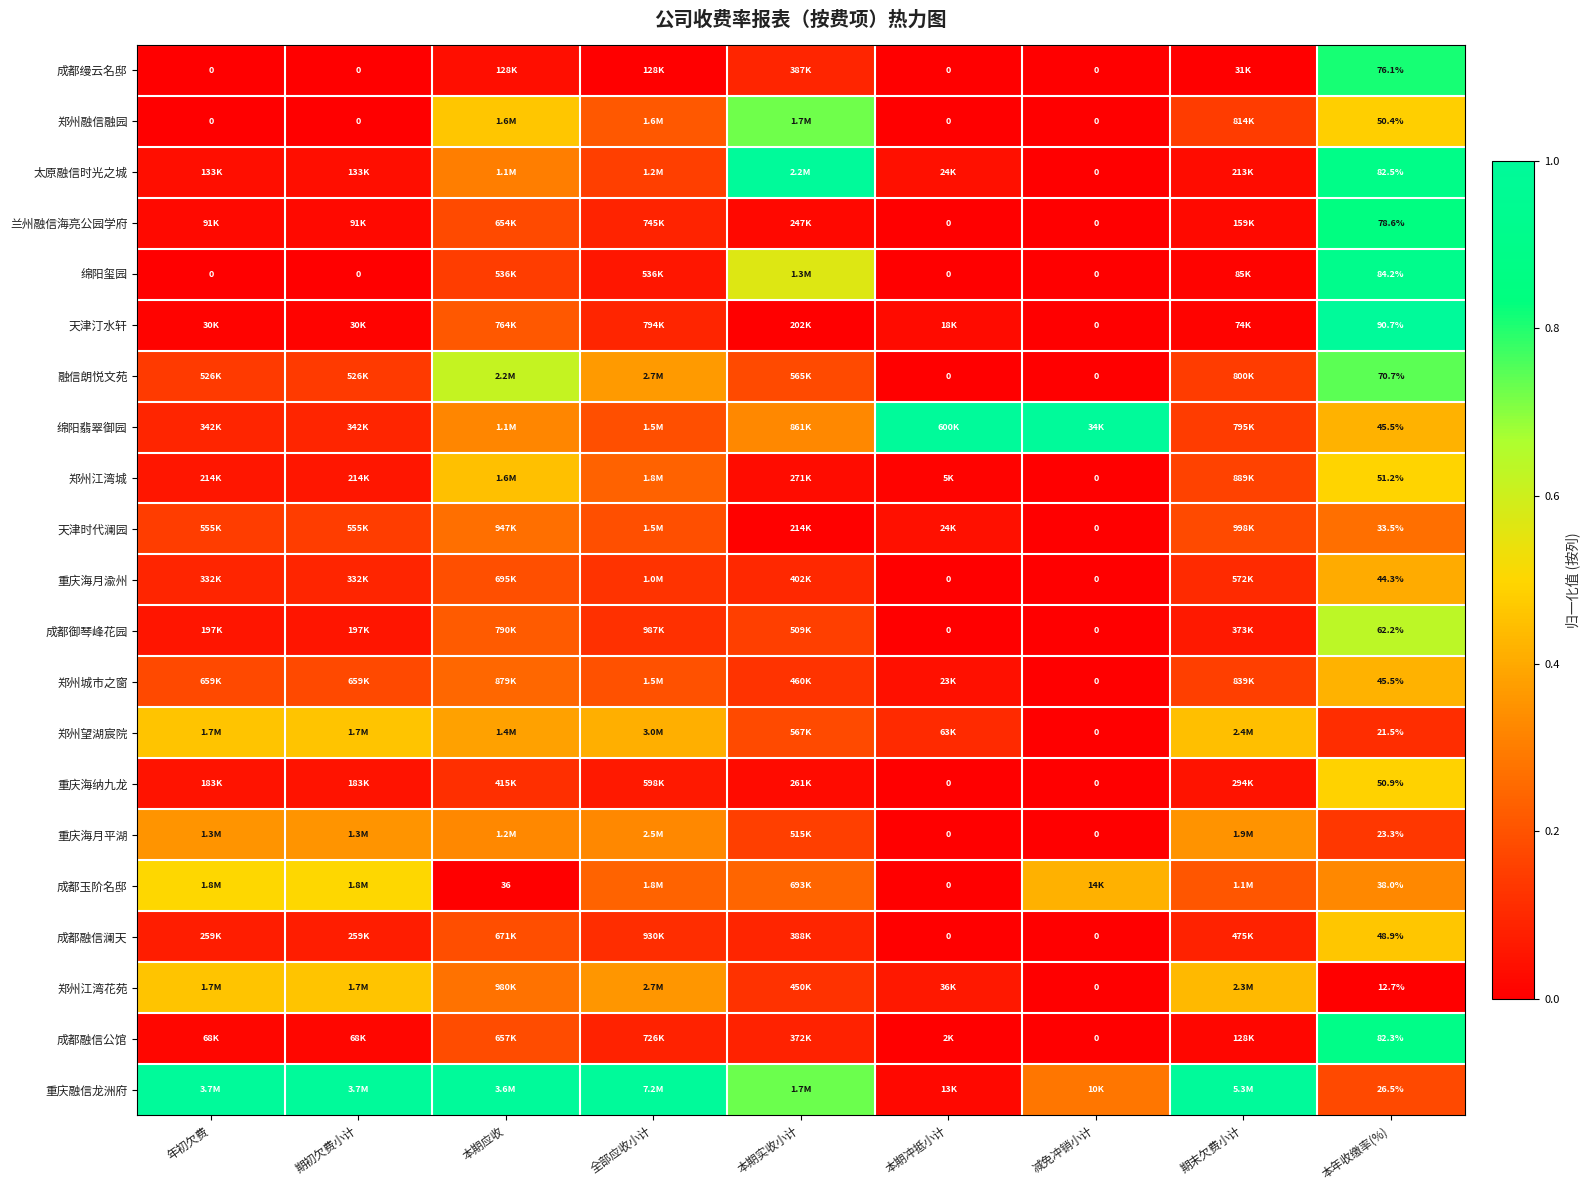

The value of 郑州望湖宸院 at 期末欠费小计 is 0.4. True or false?

True